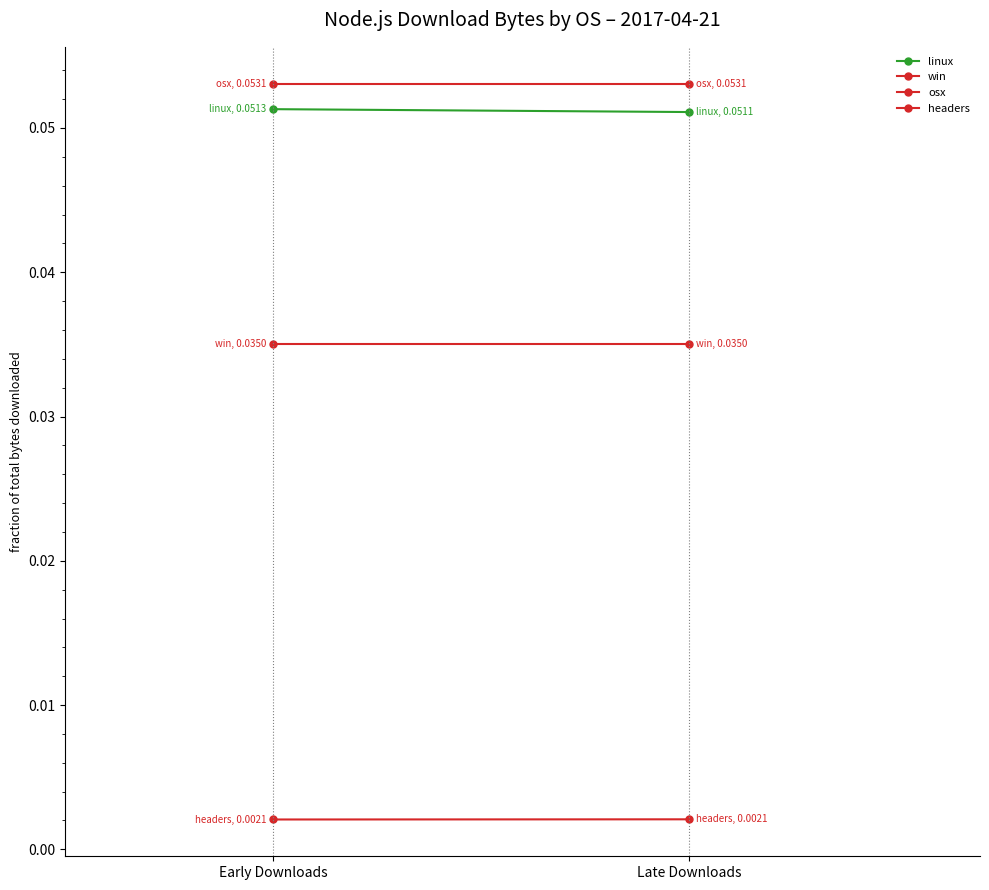

Does the chart have visible grid lines?

No